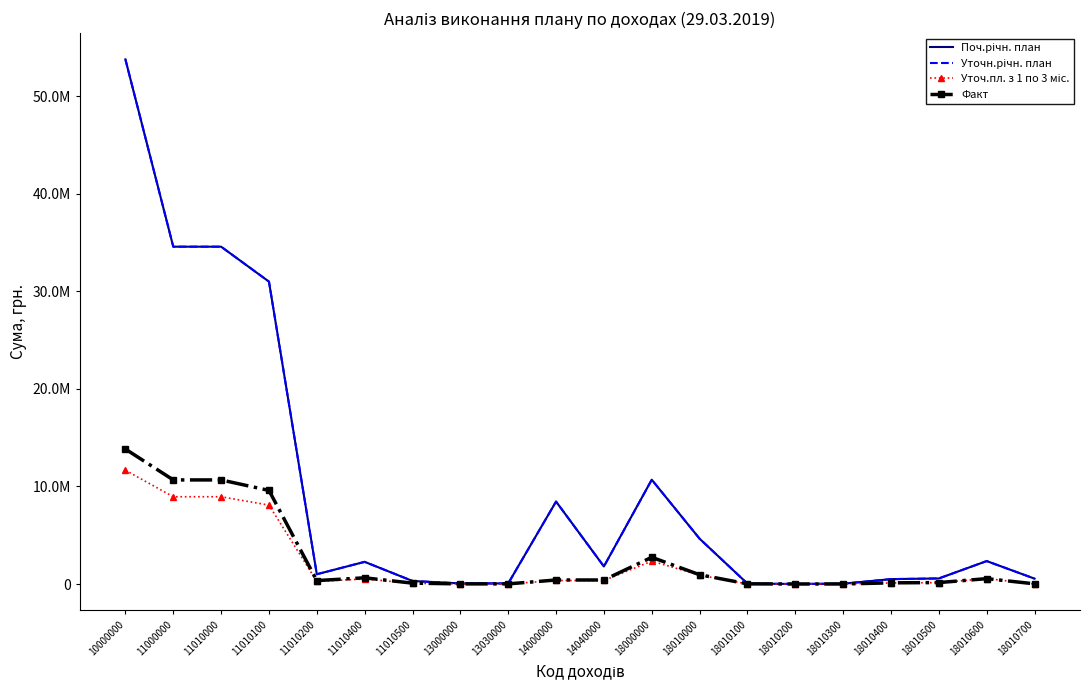

True or false: Факт and Поч.річн. план intersect in this chart.

False